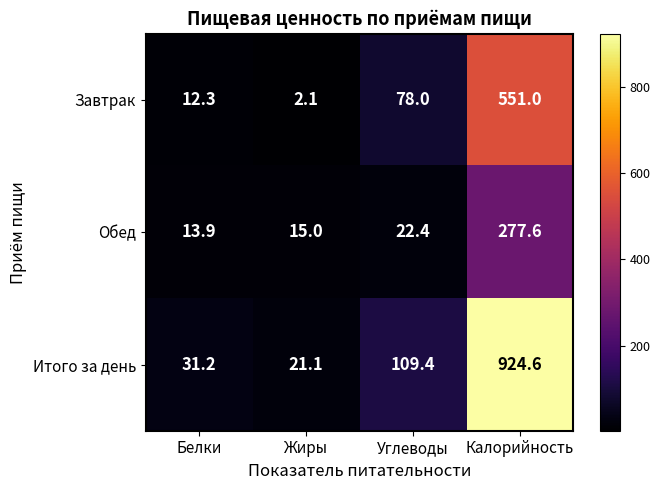

Count the number of categories in the chart.

4